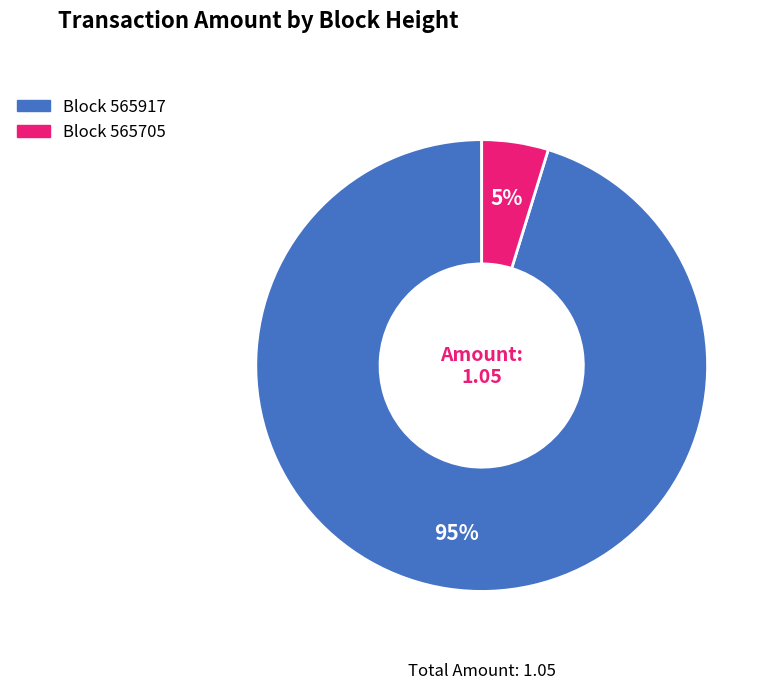

To the nearest percent, what is the difference between the largest and smallest slice percentages?

90%